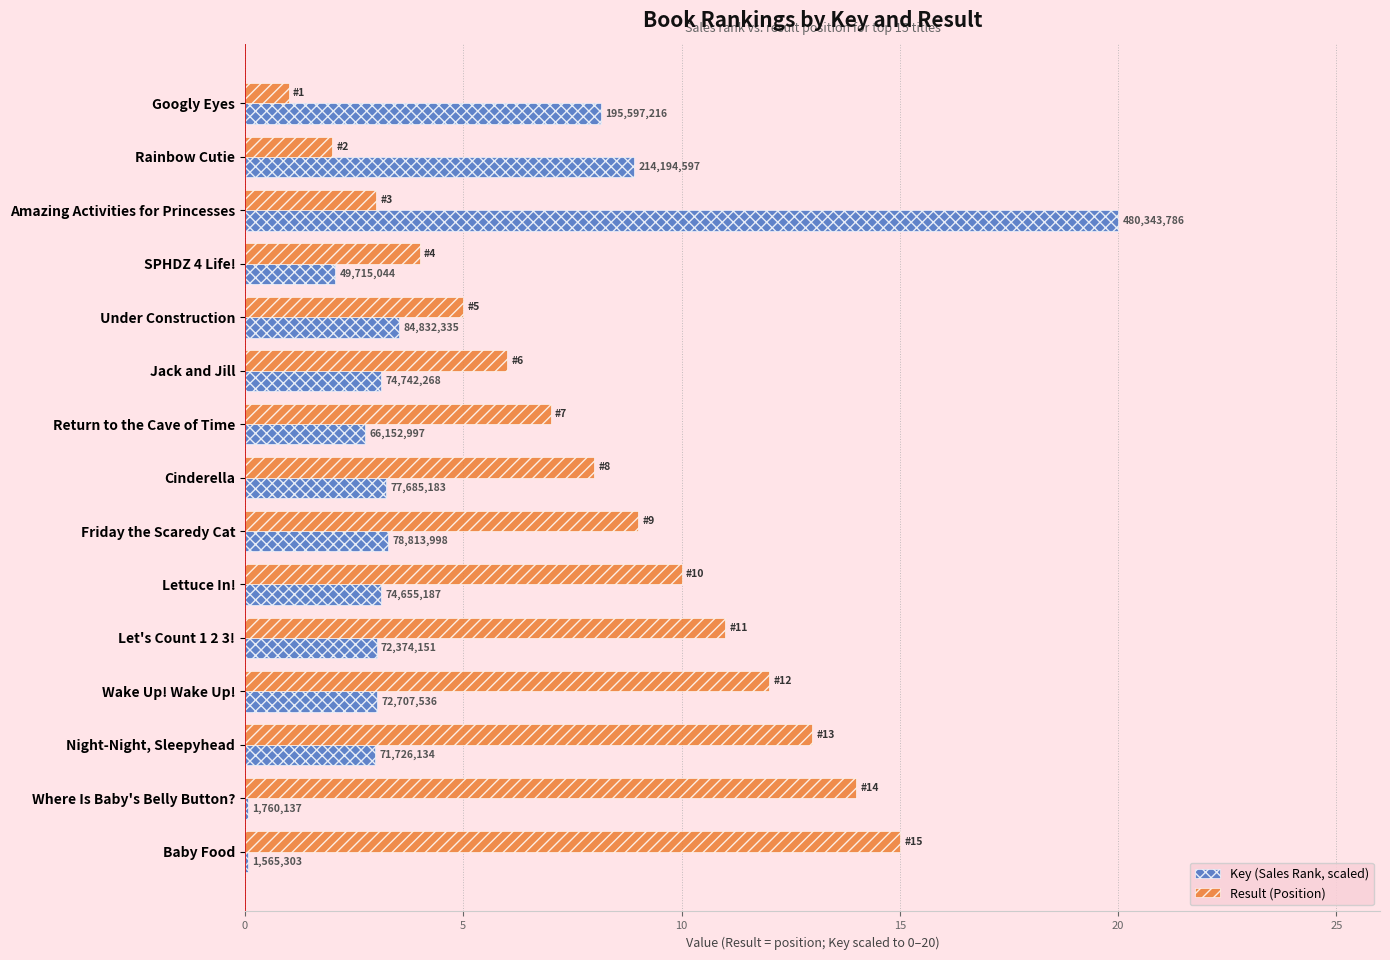

What are all the series names shown in the legend?

Key (Sales Rank, scaled), Result (Position)